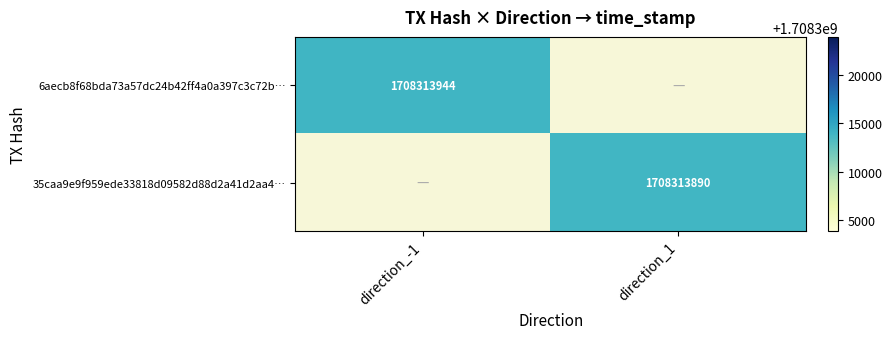

Is it true that 6aecb8f68bda73a57dc24b42ff4a0a397c3c72b… equals 1708313944 at direction_-1?

True